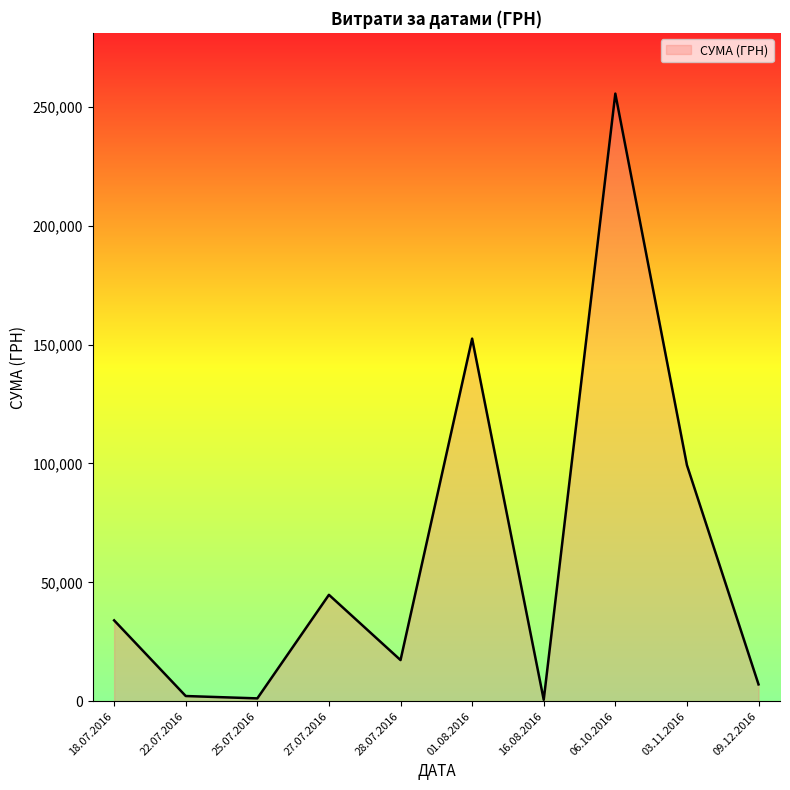

The value at 06.10.2016 is 155793.0. True or false?

False